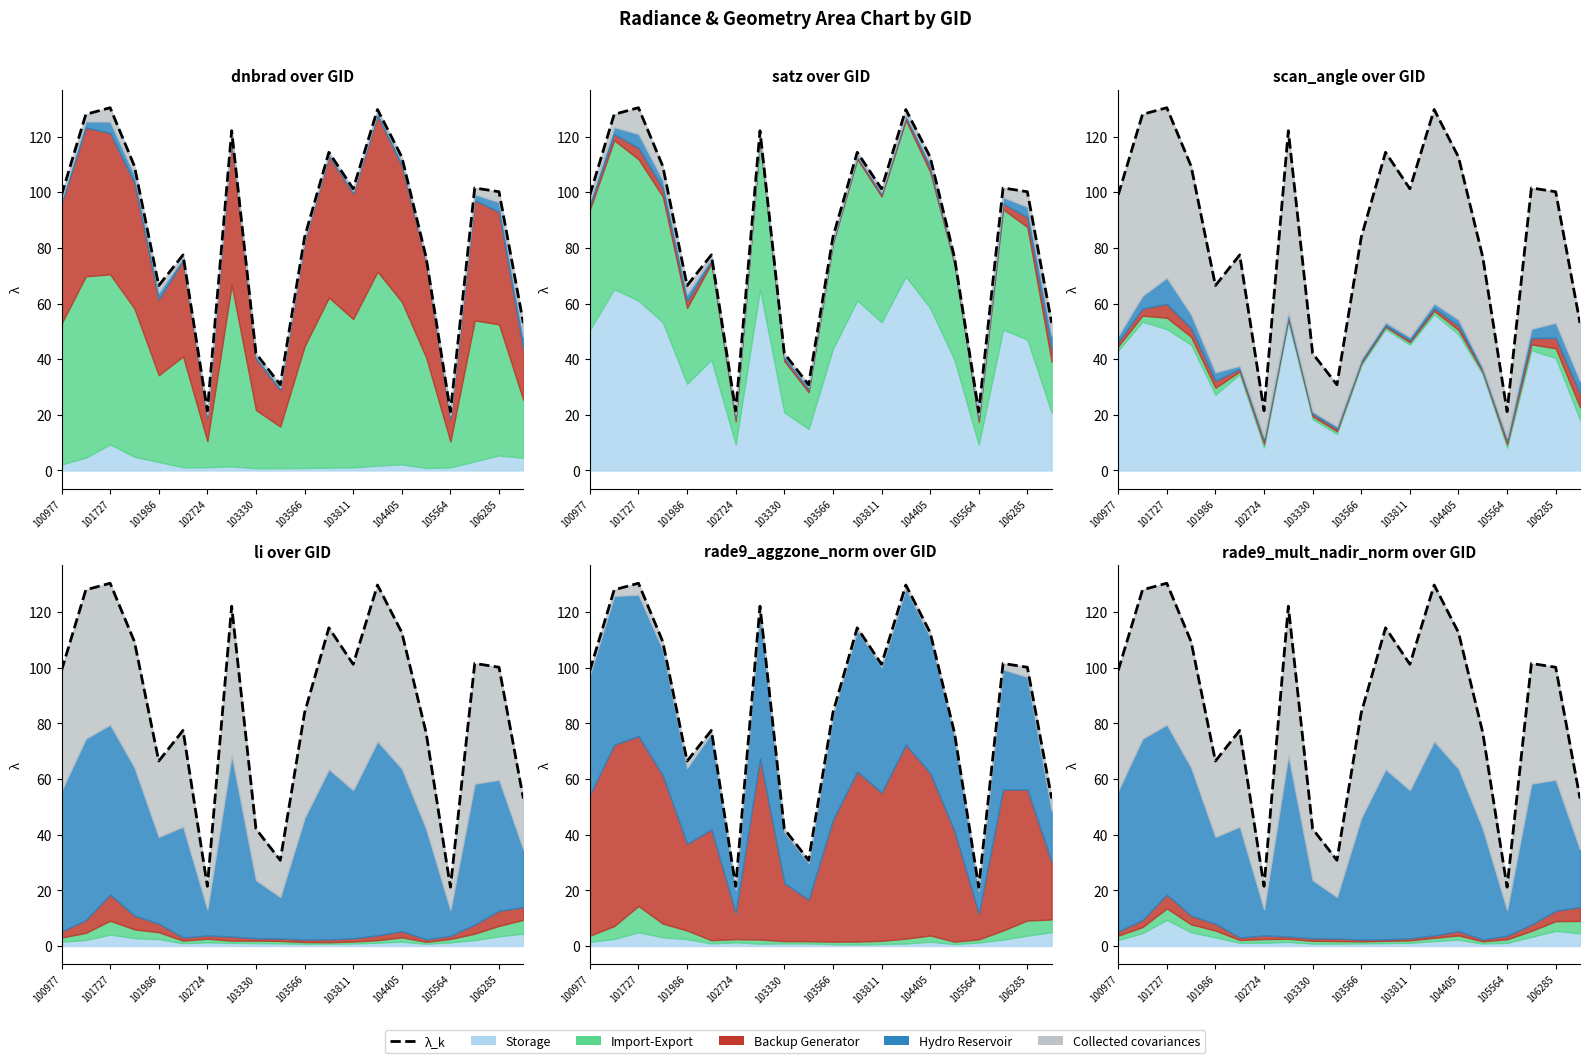

What is the smallest value displayed?

21.1